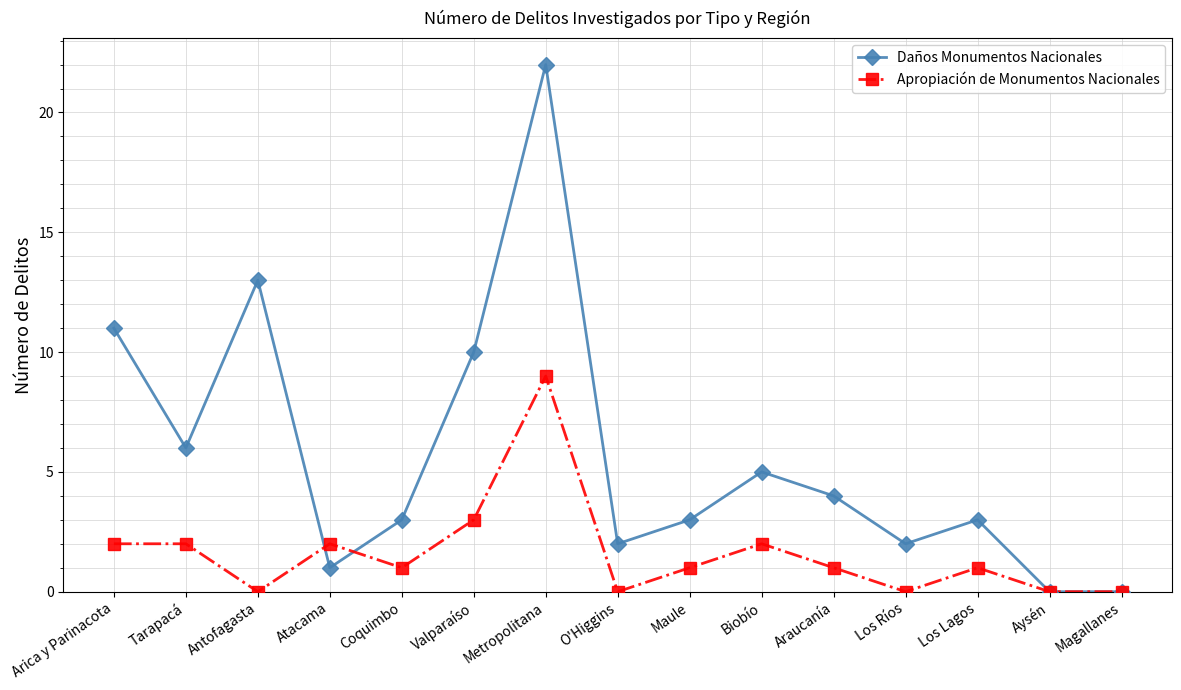

Reading left to right, transcribe all the data shown in this chart.

Daños Monumentos Nacionales: Arica y Parinacota=11	Tarapacá=6	Antofagasta=13	Atacama=1	Coquimbo=3	Valparaíso=10	Metropolitana=22	O'Higgins=2	Maule=3	Biobío=5	Araucanía=4	Los Ríos=2	Los Lagos=3	Aysén=0	Magallanes=0
Apropiación de Monumentos Nacionales: Arica y Parinacota=2	Tarapacá=2	Antofagasta=0	Atacama=2	Coquimbo=1	Valparaíso=3	Metropolitana=9	O'Higgins=0	Maule=1	Biobío=2	Araucanía=1	Los Ríos=0	Los Lagos=1	Aysén=0	Magallanes=0